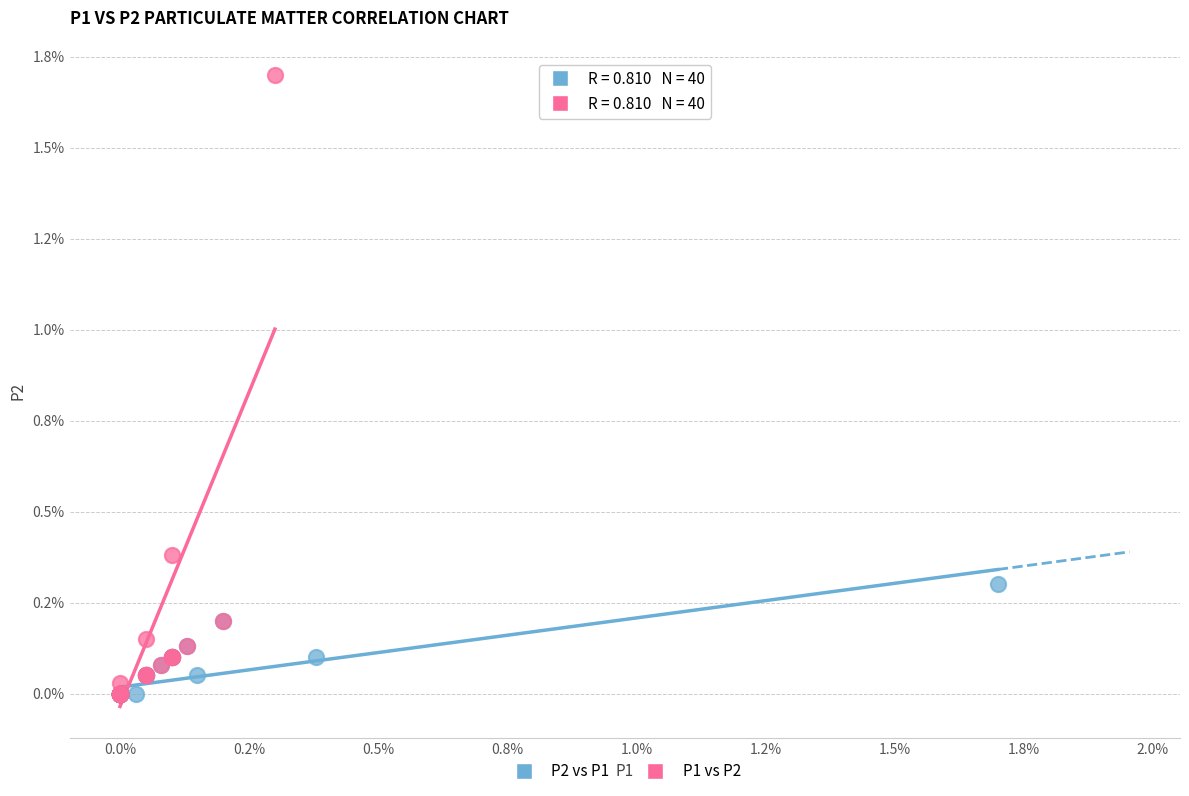

What are all the series names shown in the legend?

P2 vs P1, P1 vs P2